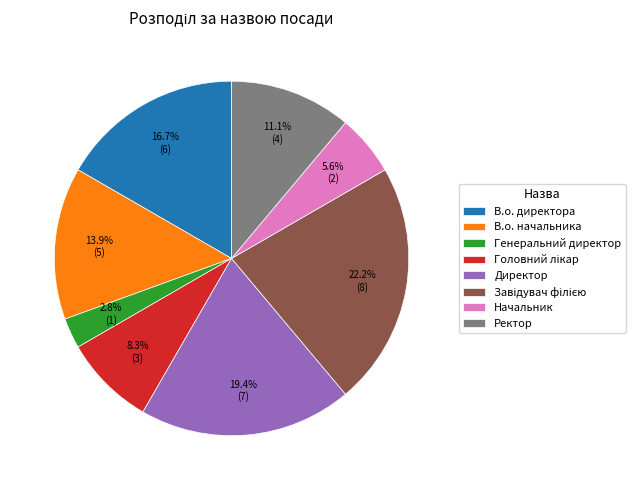

To the nearest percent, what is the combined percentage of В.о. директора and Начальник?

22%